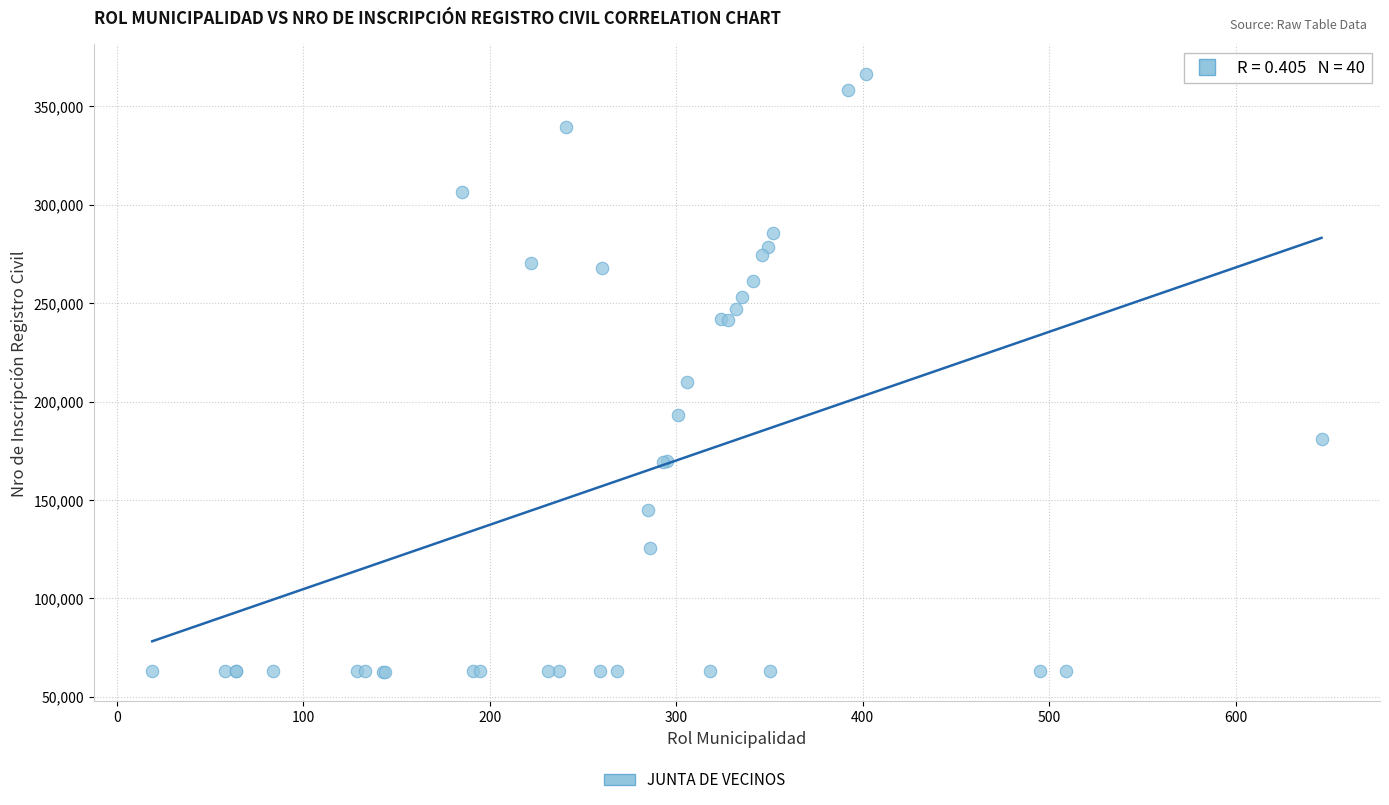

What Y value in the scatter plot is closest to 214588?

209909